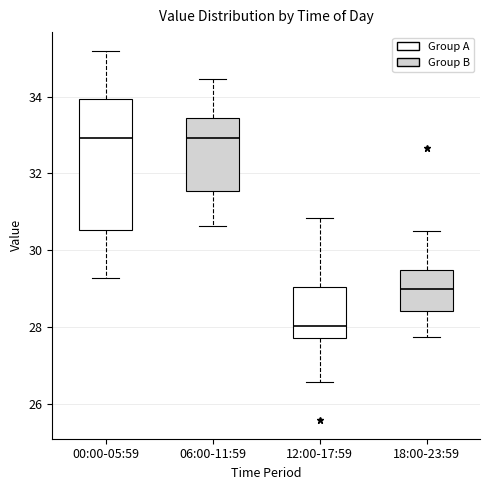

Reading left to right, read every box against the y-axis: the position of its median line, the range the box covers, and the ends of its whiskers. The values are not printed on the chart, so give them approximately, as read against the axis.

00:00-05:59: median 33.0, box 30.6 to 34.0, whiskers 29.2 to 35.2
06:00-11:59: median 33.0, box 31.6 to 33.4, whiskers 30.6 to 34.4
12:00-17:59: median 28.0, box 27.8 to 29.0, whiskers 26.6 to 30.8
18:00-23:59: median 29.0, box 28.4 to 29.4, whiskers 27.8 to 30.6